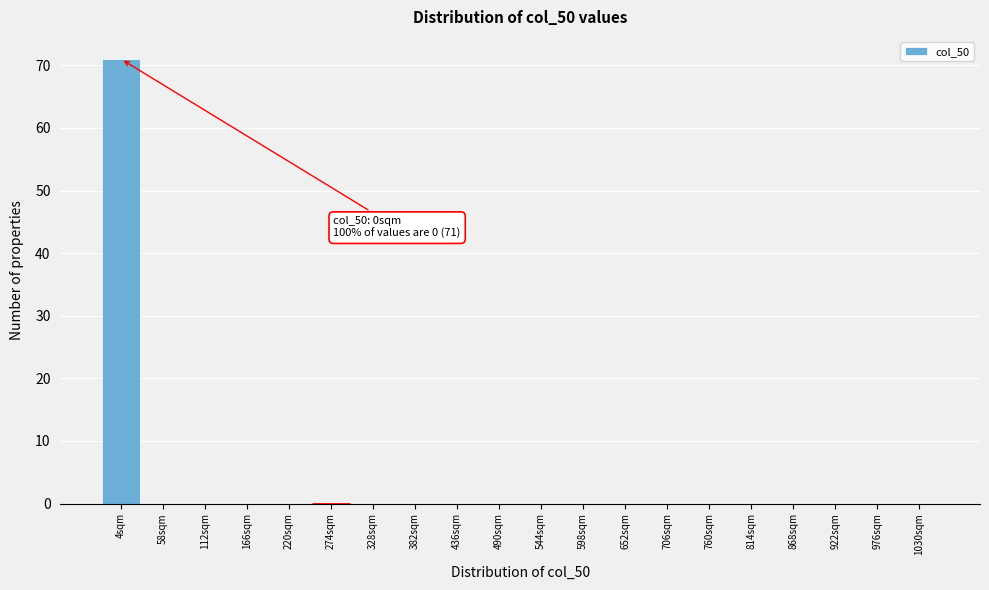

Reading left to right, extract all data points from this chart.

4sqm=71	58sqm=0	112sqm=0	166sqm=0	220sqm=0	274sqm=0	328sqm=0	382sqm=0	436sqm=0	490sqm=0	544sqm=0	598sqm=0	652sqm=0	706sqm=0	760sqm=0	814sqm=0	868sqm=0	922sqm=0	976sqm=0	1030sqm=0